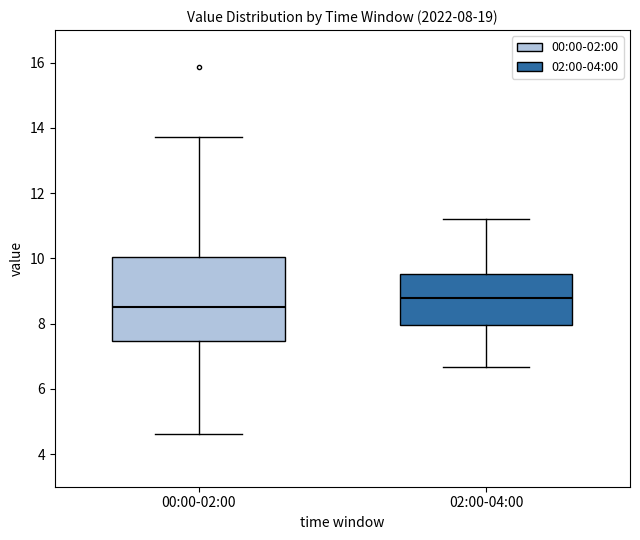

Which box has the lowest median line?

00:00-02:00